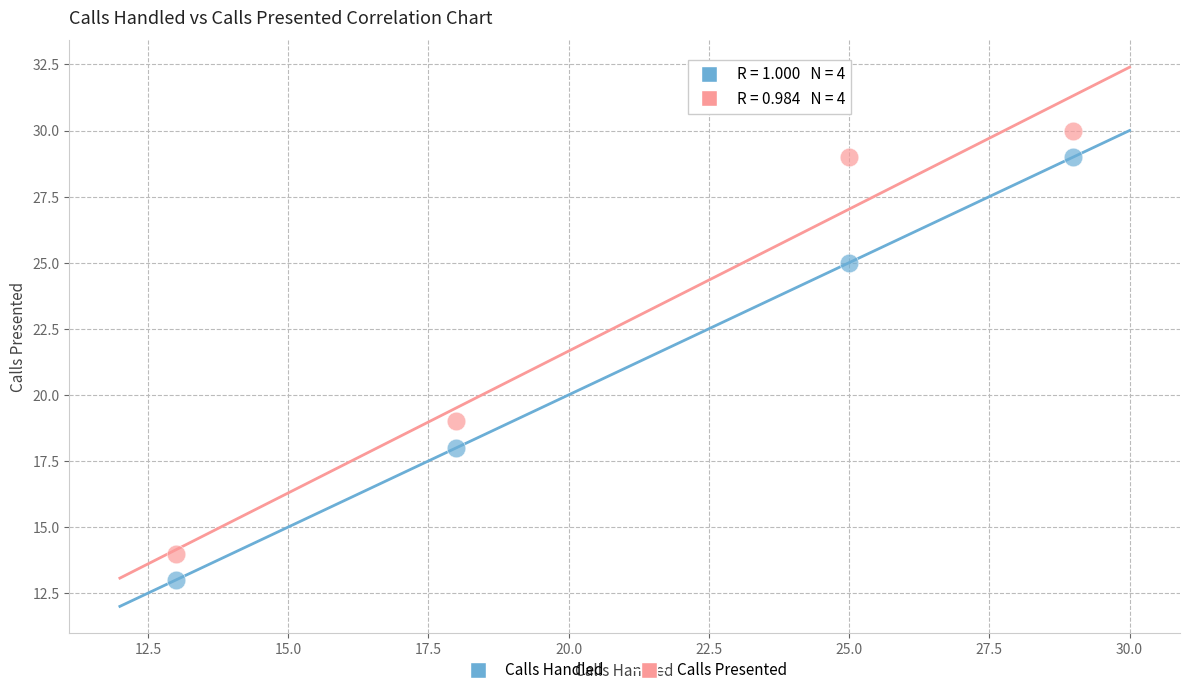

Which series contains the lowest Y value?

Calls Handled